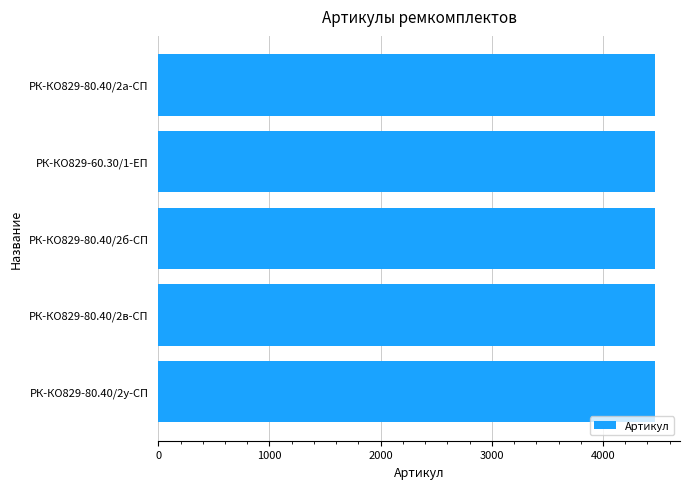

What is the greatest value displayed?

4469